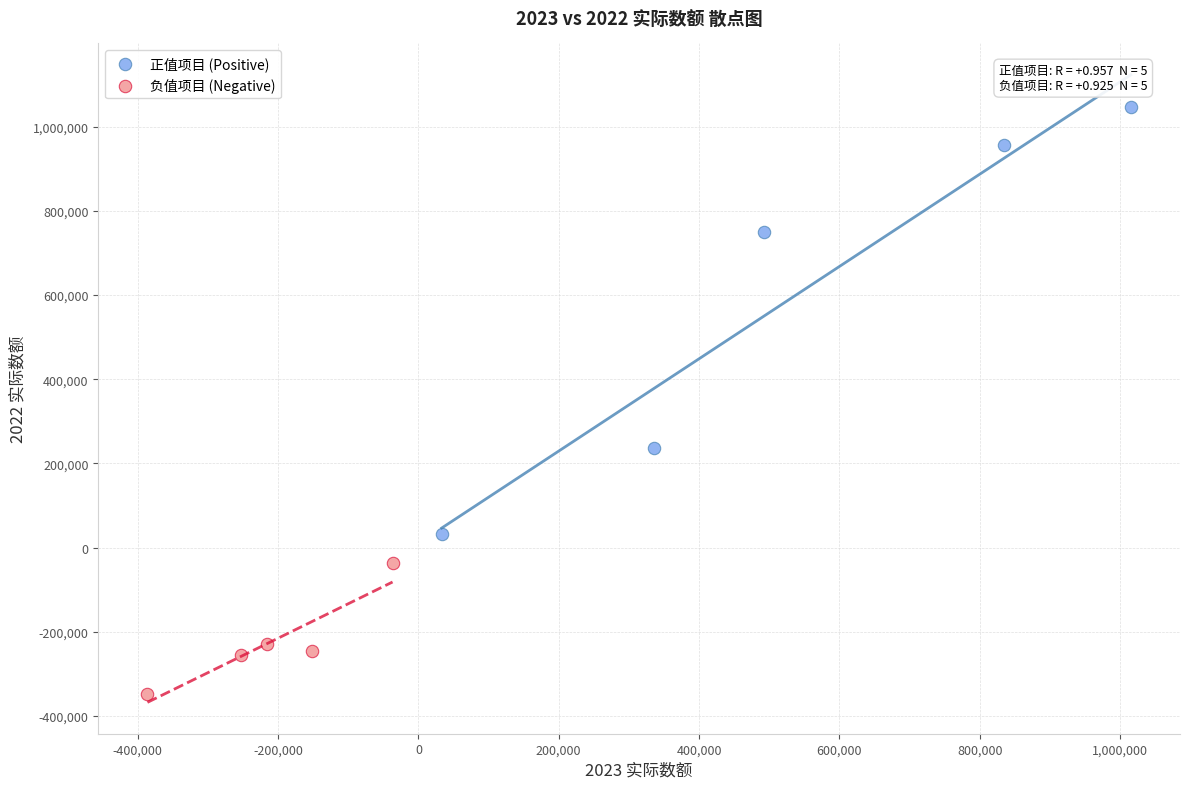

Which series reaches the minimum Y coordinate?

负值项目 (Negative)